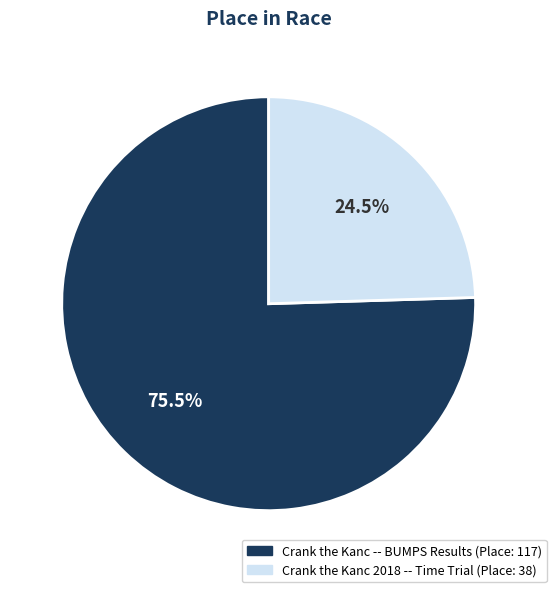

Rank the categories by value from lowest to highest.

Crank the Kanc 2018 -- Time Trial, Crank the Kanc -- BUMPS Results